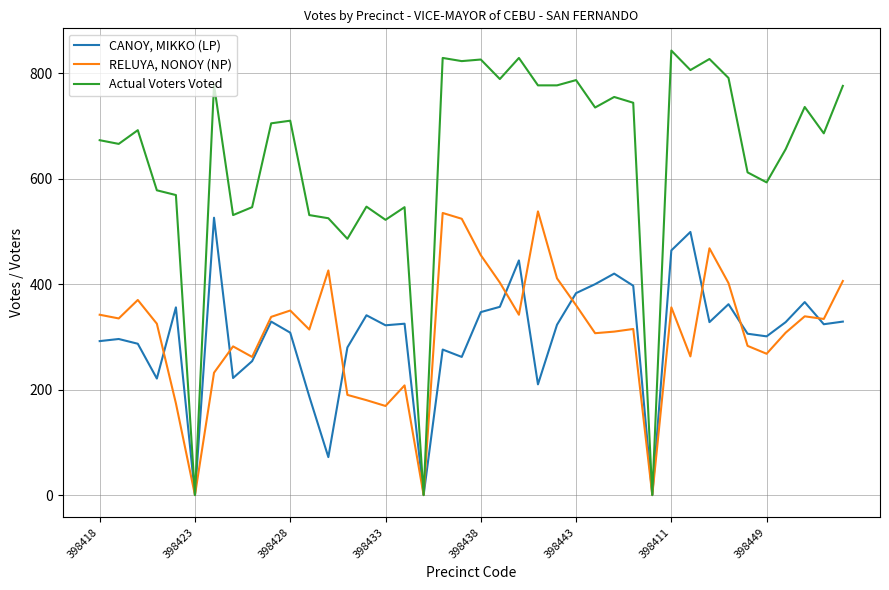

True or false: Actual Voters Voted has more than 0 points higher than both neighbors.

True